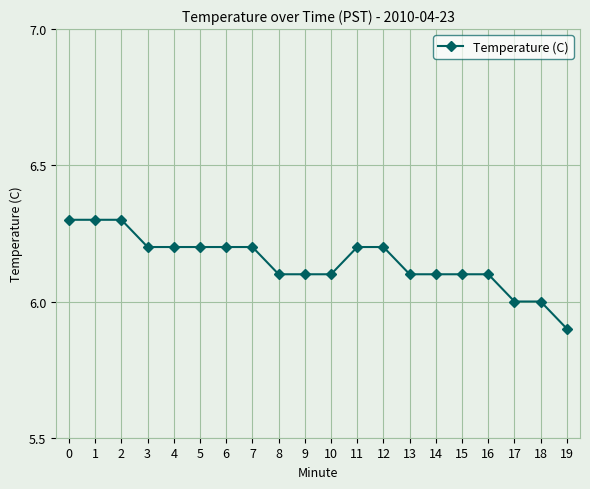

What value does the data have at 12?

6.2